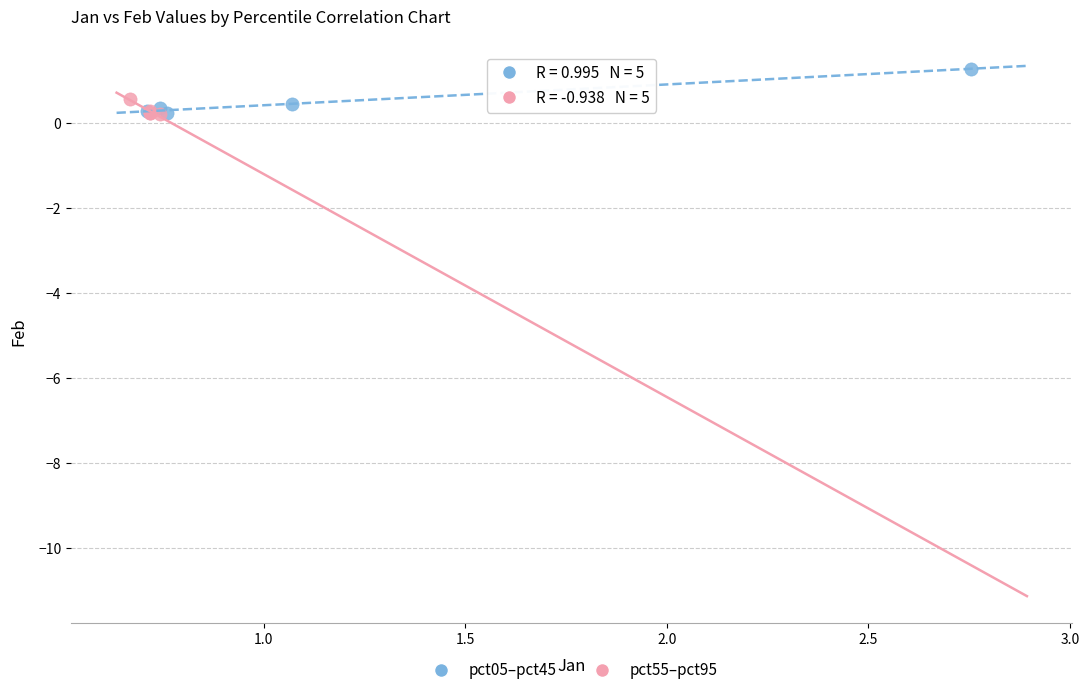

Which series contains the highest Y value?

pct05–pct45